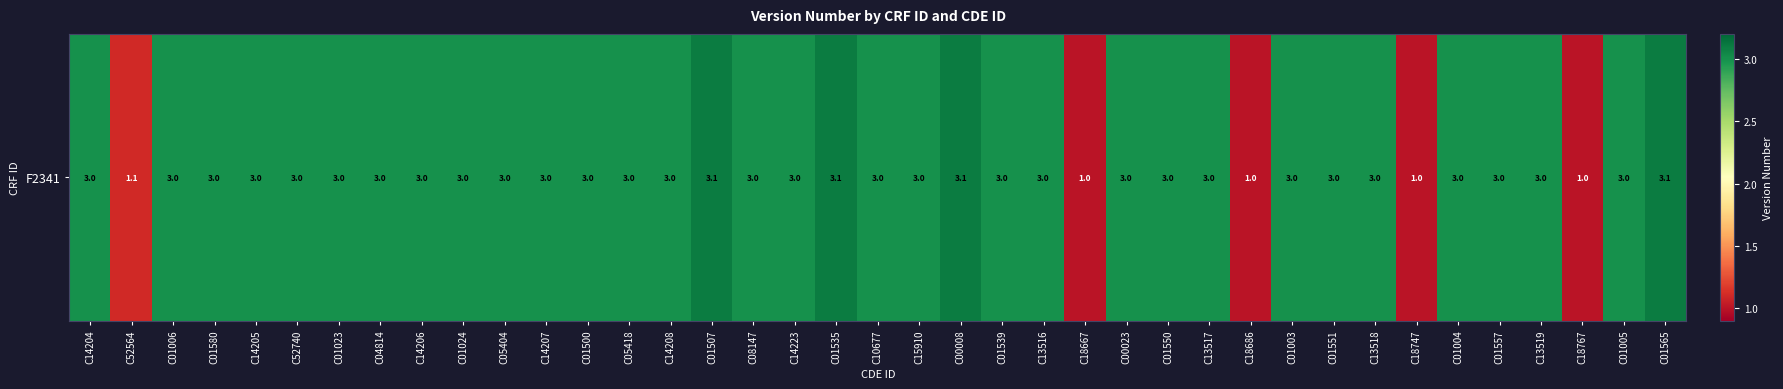

At which label is the value closest to 2?

C52564